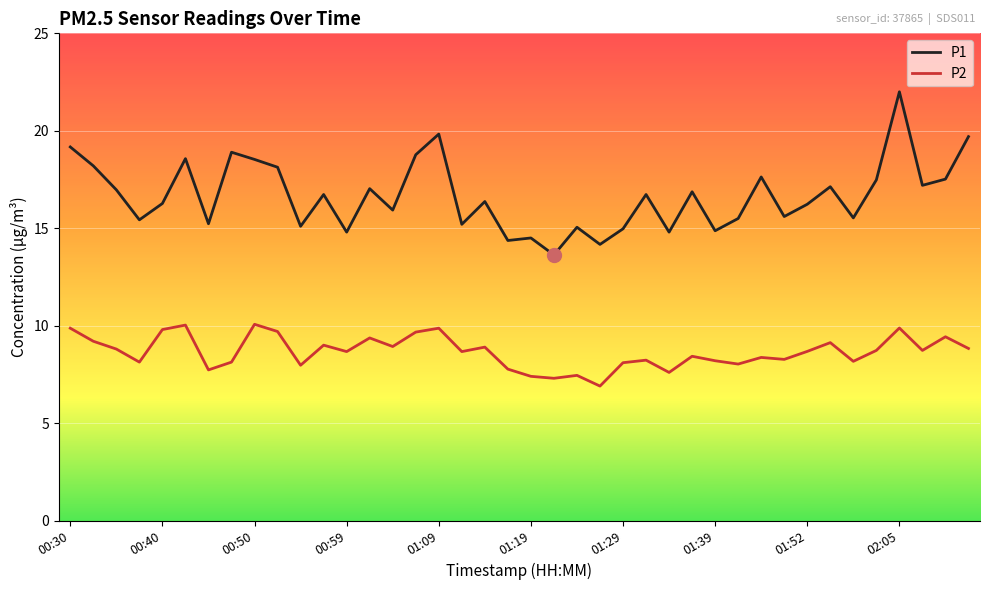

In P2, how many points are higher than both neighbors (excluding endpoints)?

13